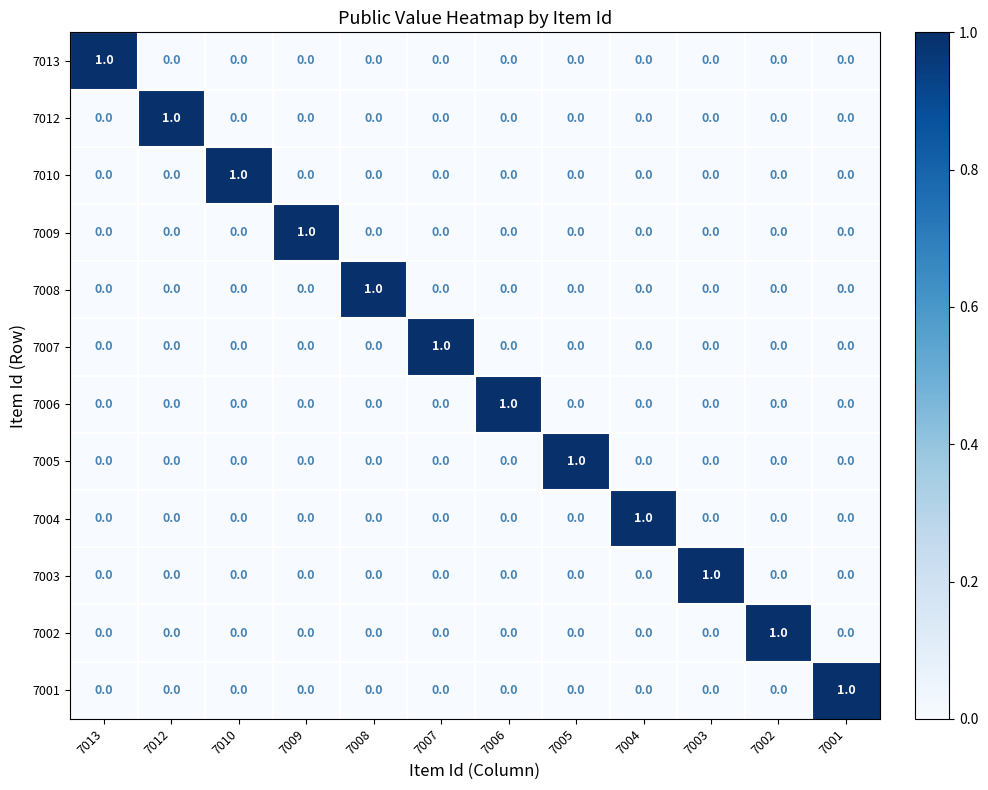

True or false: 7010 has a value of 2 at 7010.

False